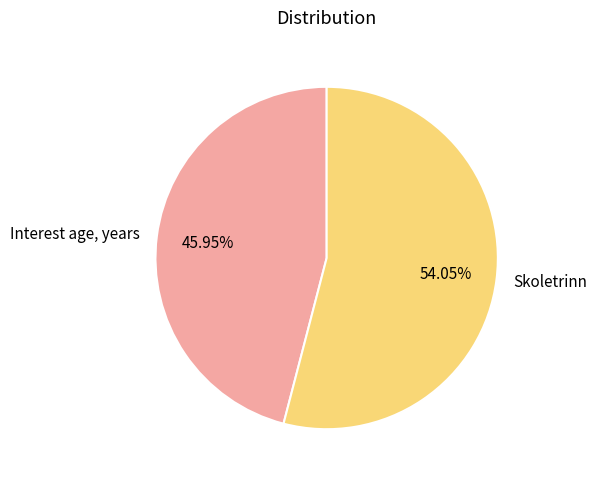

To the nearest percent, what percentage of the pie is Interest age, years?

46%